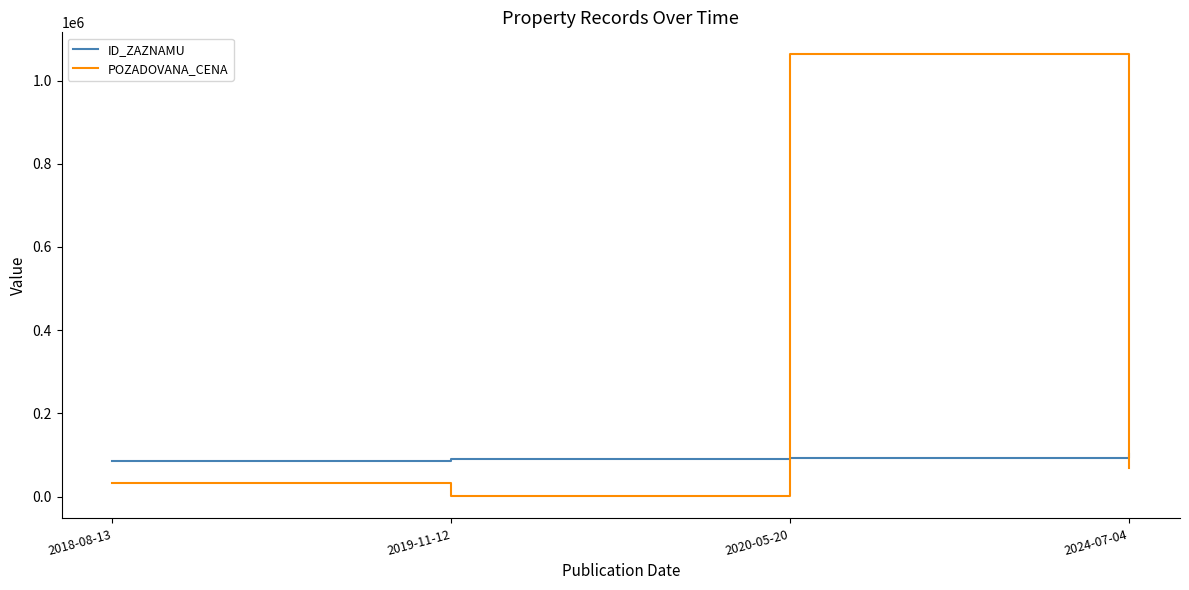

The value of ID_ZAZNAMU at 2020-05-20 is 33871. True or false?

False